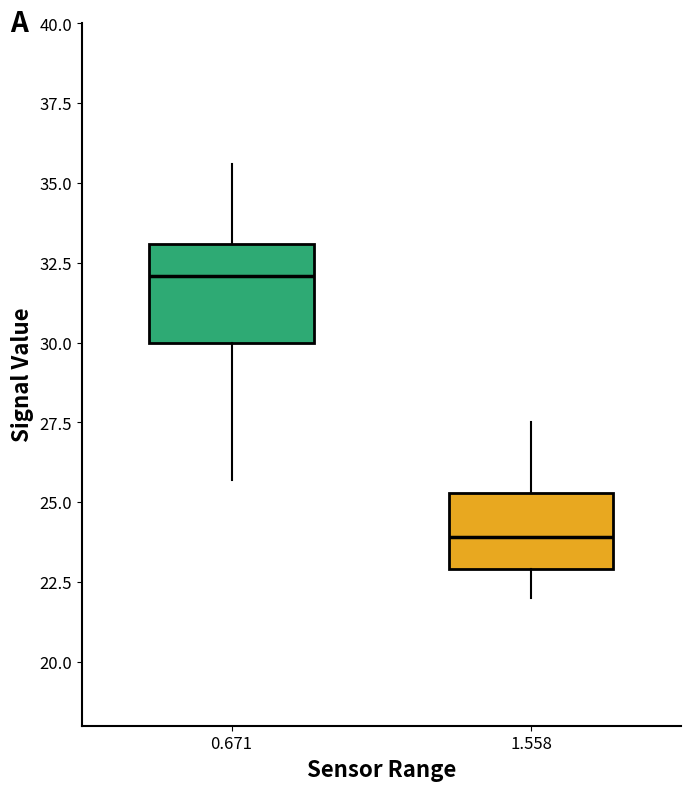

Where is the upper edge of the box at x = 1.558 on the y-axis? The values are not printed on the chart, so give them approximately, as read against the axis.

25.5